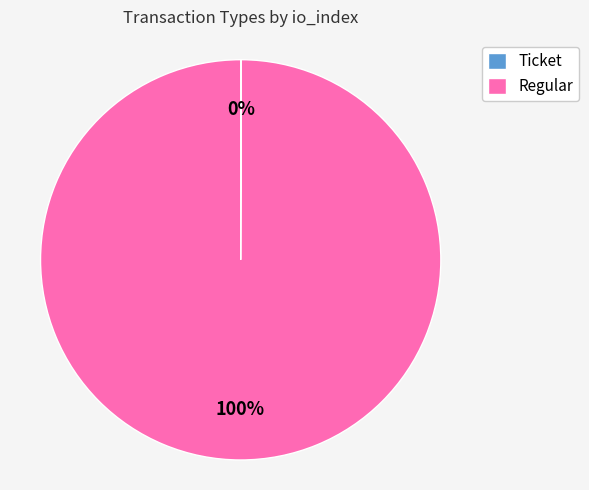

Does any single category account for the majority?

Yes